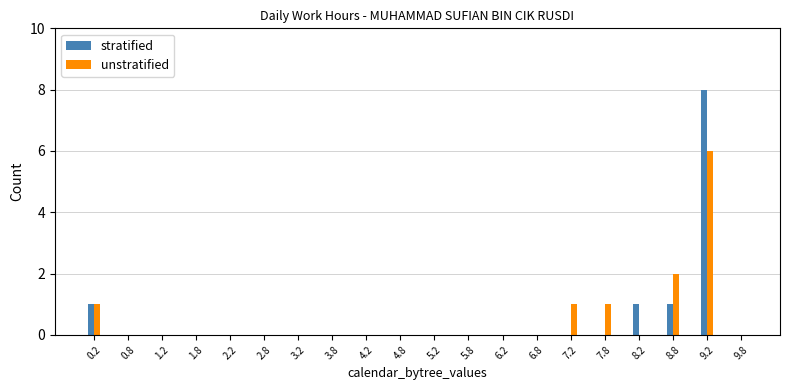

What is the highest value of the stratified series?

8